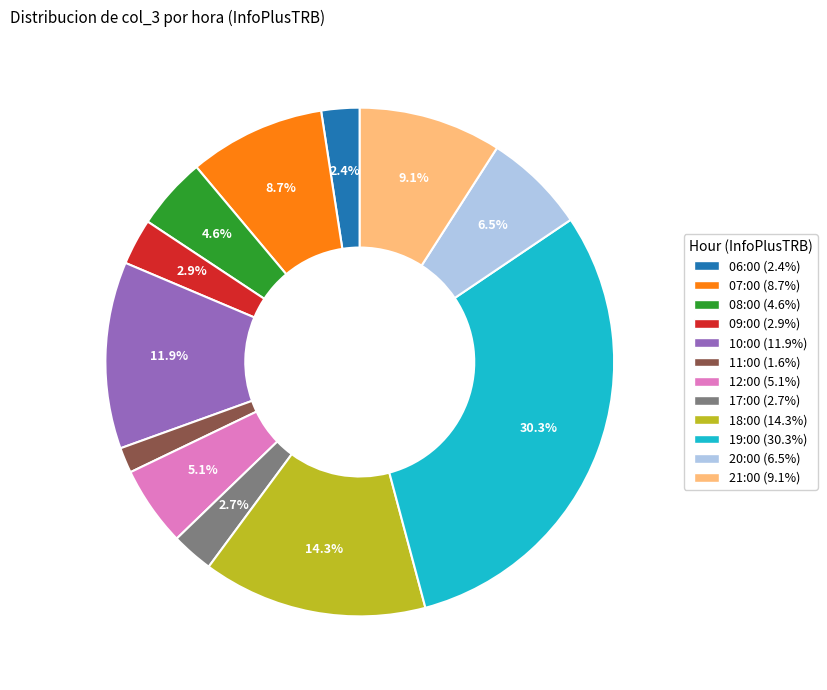

To the nearest percent, what is the average slice percentage?

8%